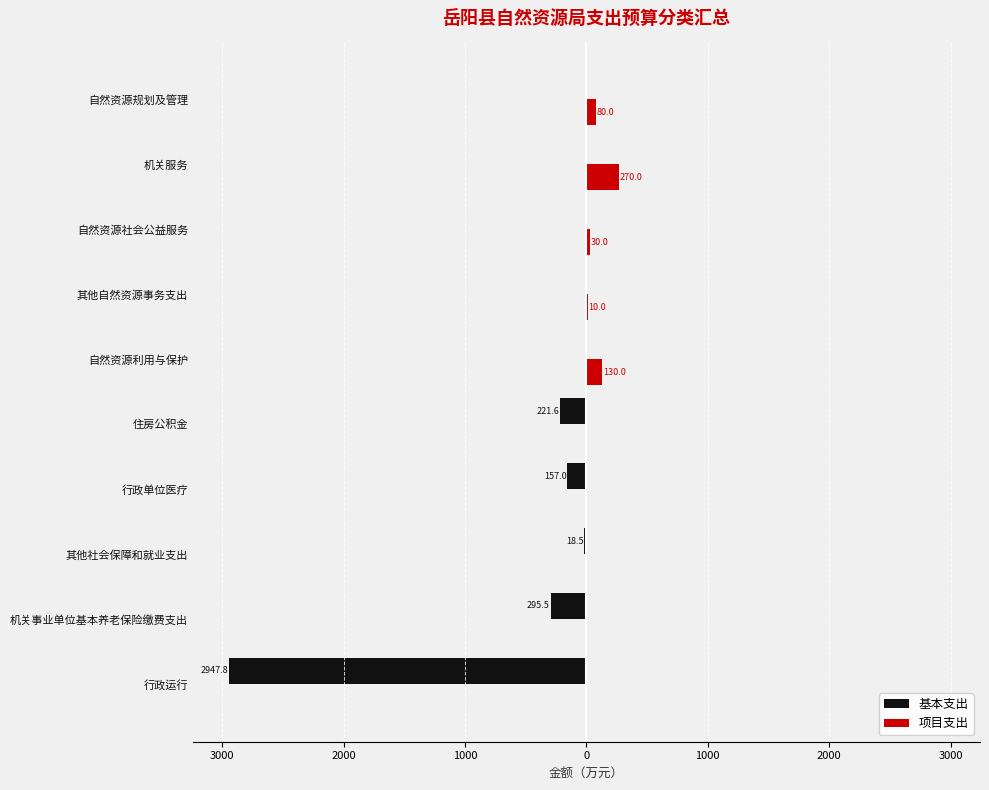

What are all the series names shown in the legend?

基本支出, 项目支出